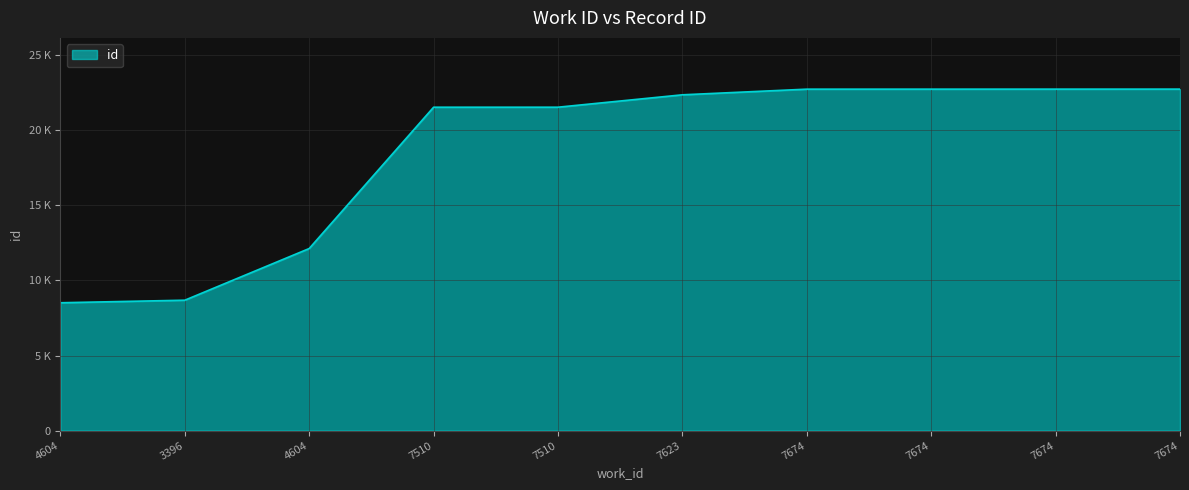

Does the chart display data point markers on the line(s)?

No